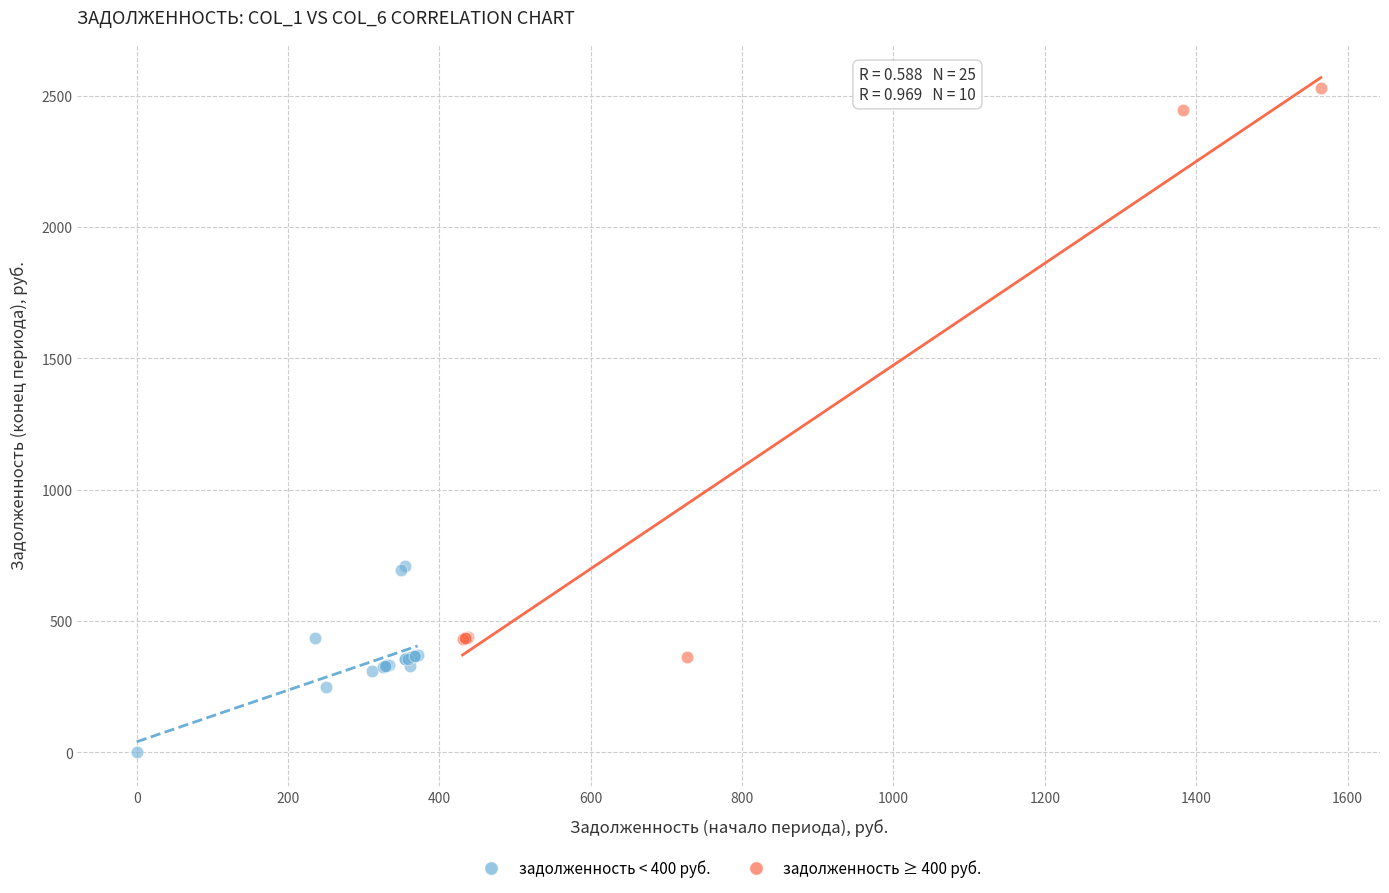

Which series contains the lowest Y value?

задолженность < 400 руб.